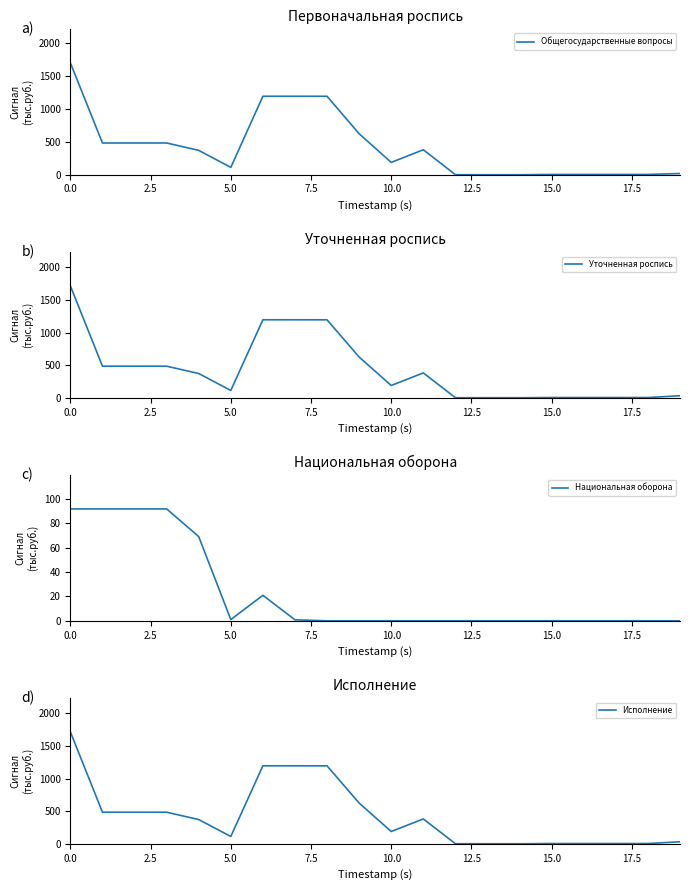

Between 12 and 15, which series saw the biggest shift?

Общегосударственные вопросы